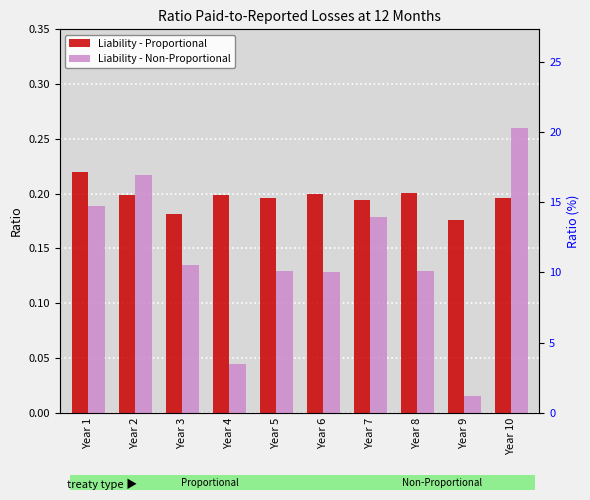

Reading left to right, list all the values displayed in this chart.

Liability - Proportional: 0.2	0.2	0.2	0.2	0.2	0.2	0.2	0.2	0.2	0.2
Liability - Non-Proportional: 0.2	0.2	0.1	0.0	0.1	0.1	0.2	0.1	0.0	0.3